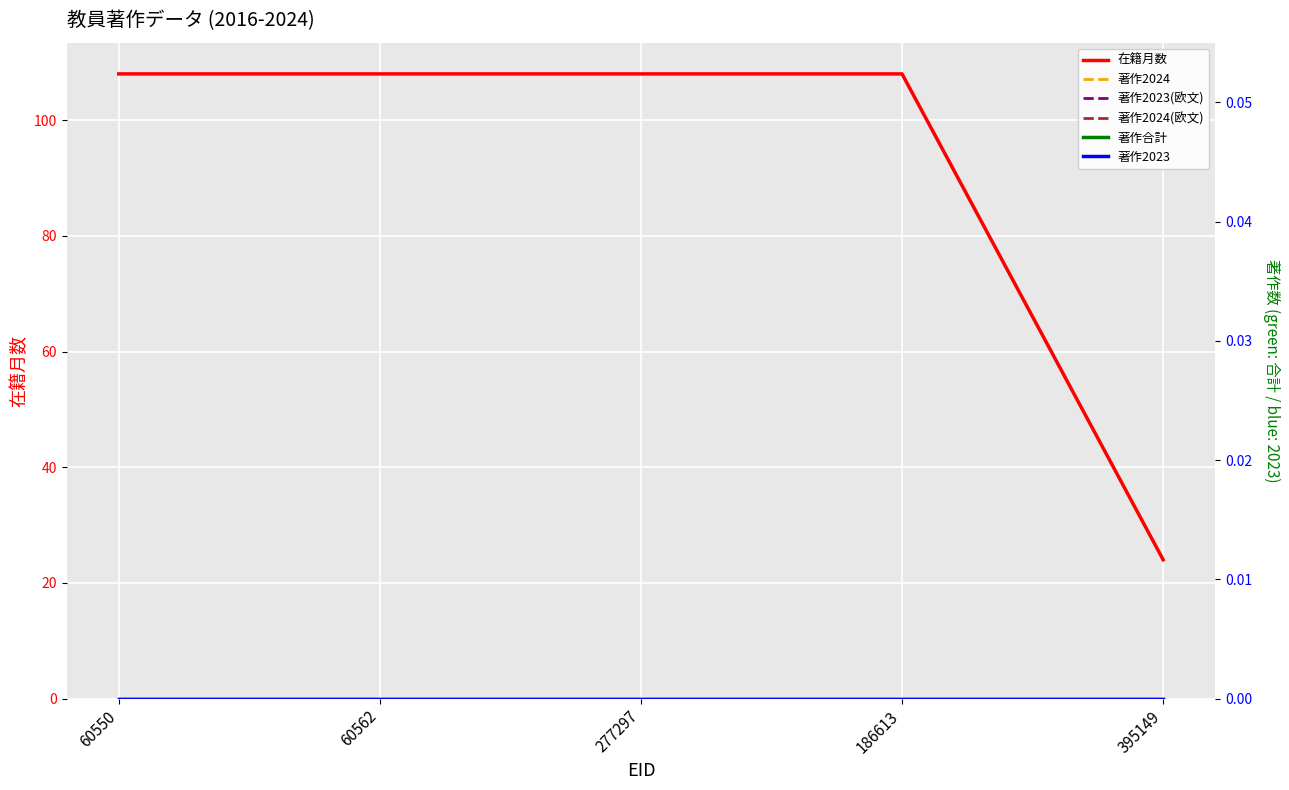

Rank the series by their maximum value, from lowest to highest.

著作2024, 著作2023(欧文), 著作2024(欧文), 著作合計, 著作2023, 在籍月数